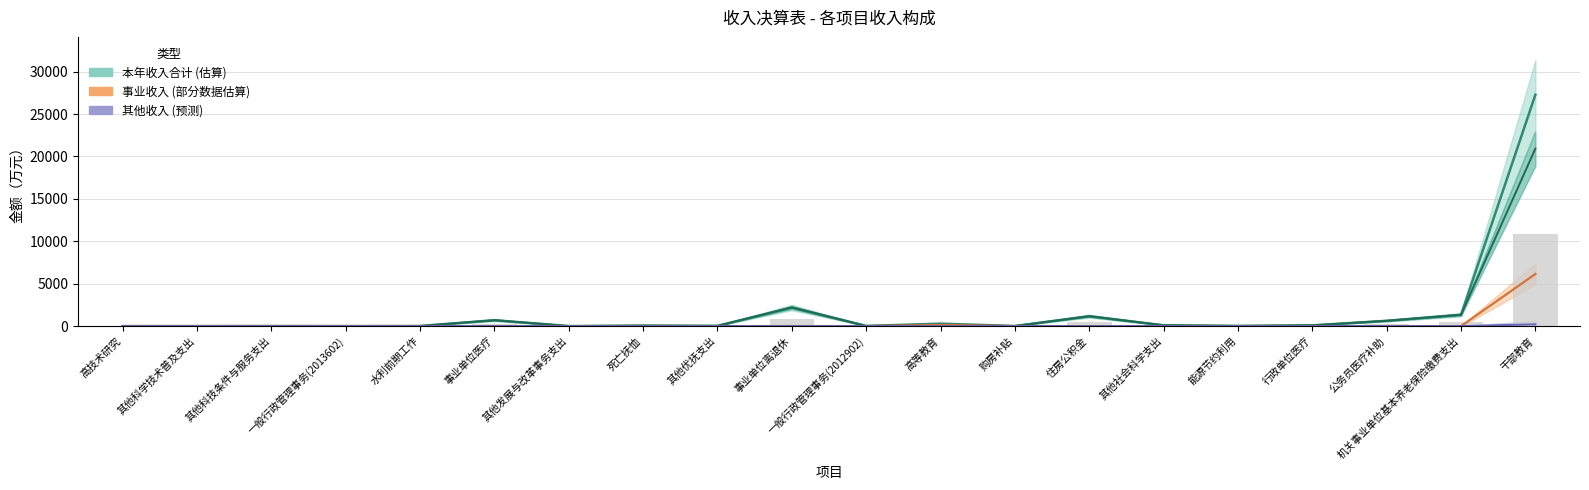

Which series changed the most between 一般行政管理事务(2012902) and 干部教育?

本年收入合计